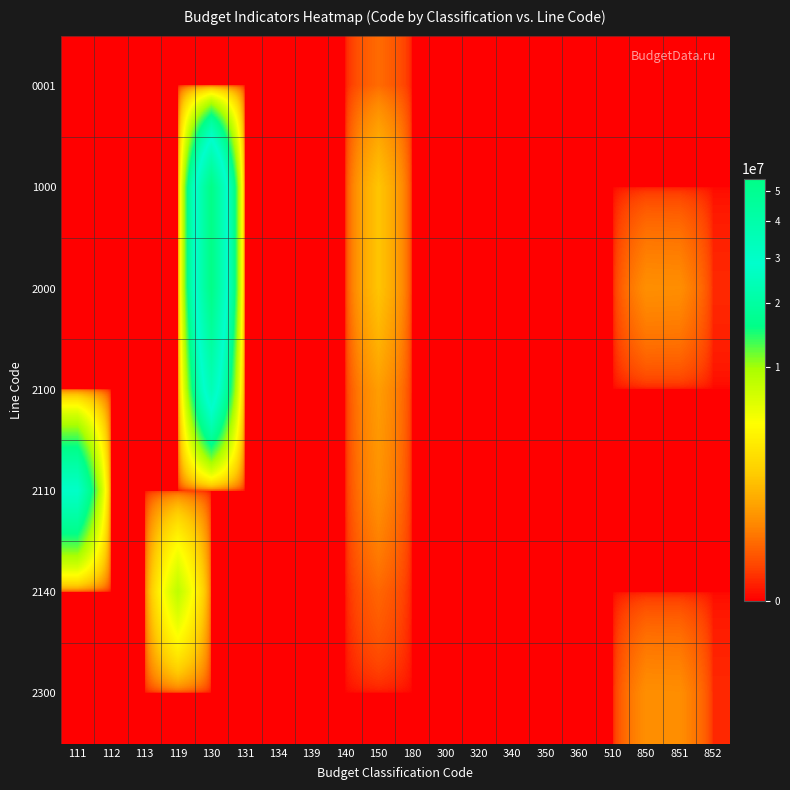

At which category is the sum across all series the highest?

130